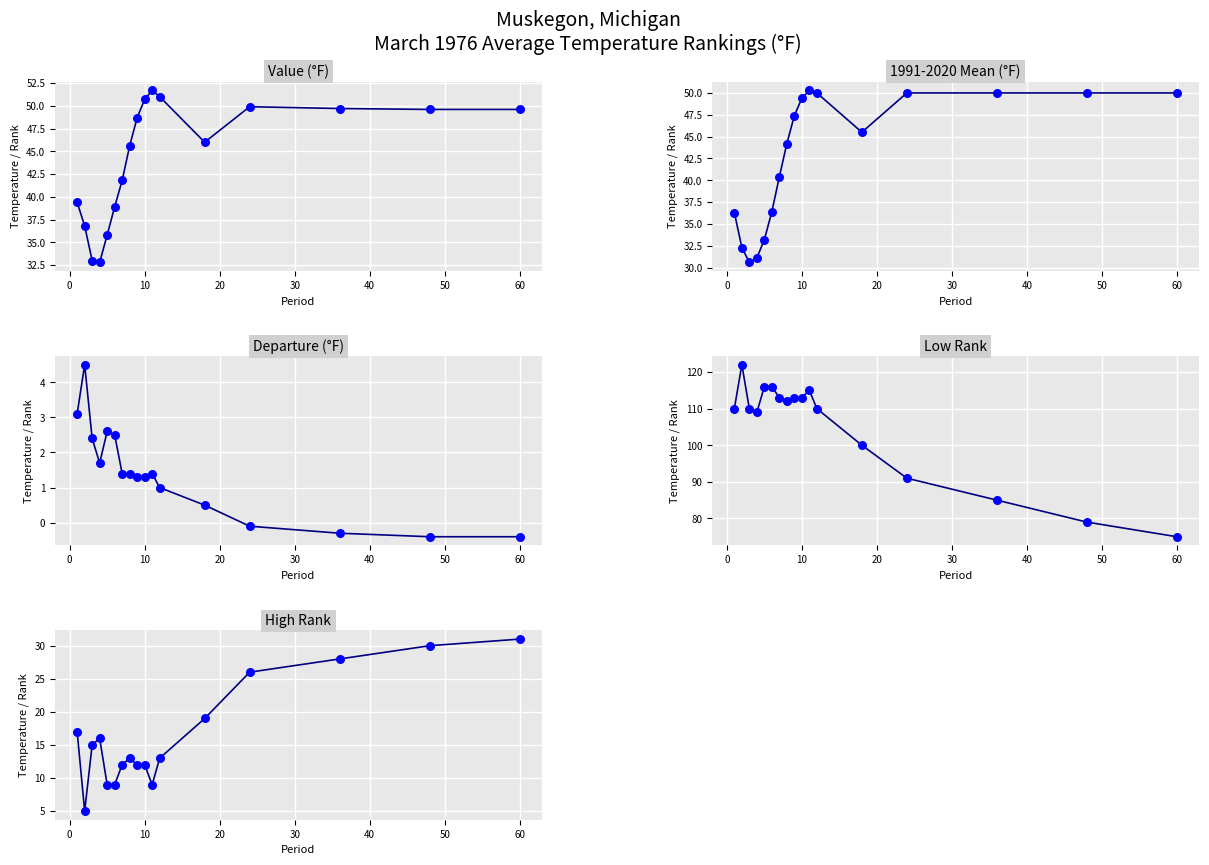

What are all the series names shown in the legend?

Value, 1991-2020 Mean, Departure, Low Rank, High Rank